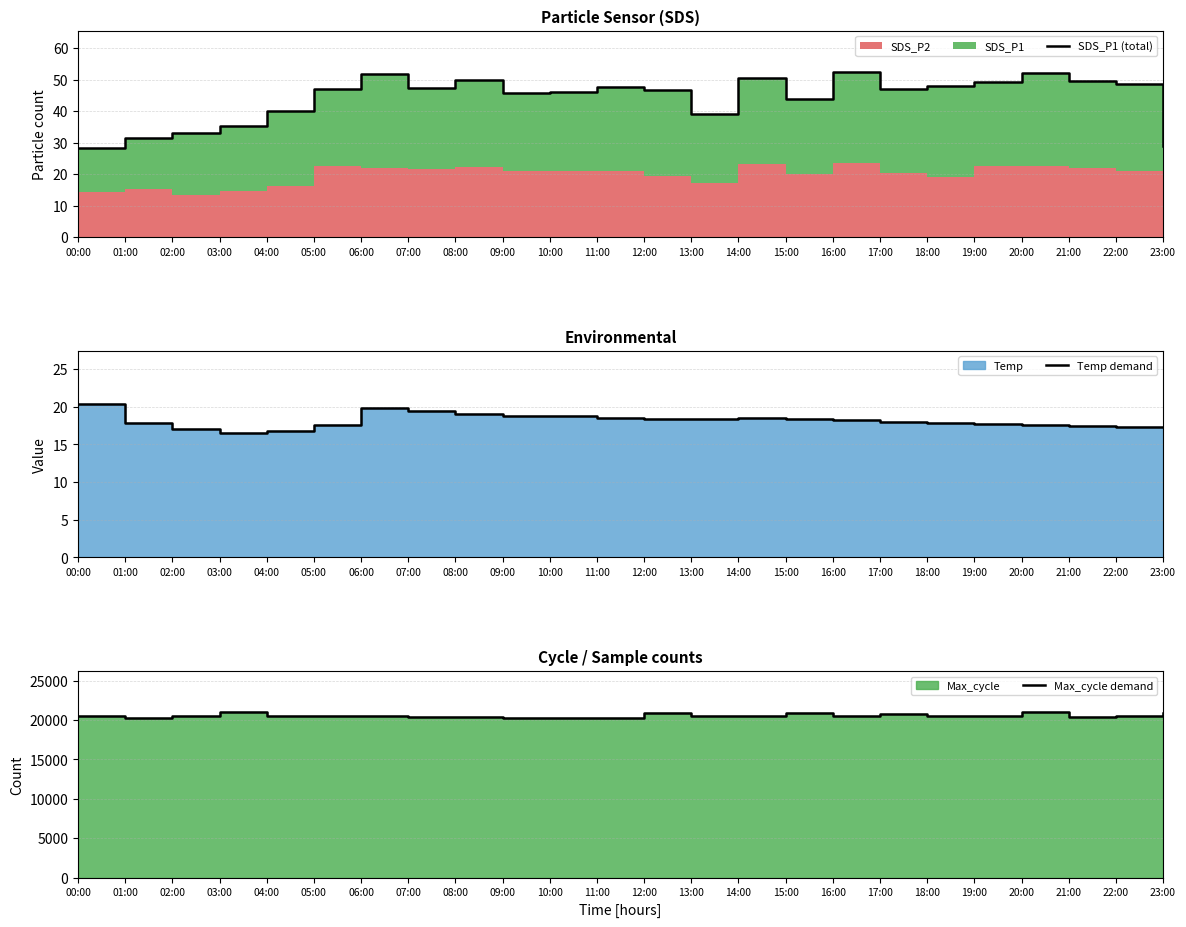

True or false: Max_cycle demand and Temp demand cross at least once.

False